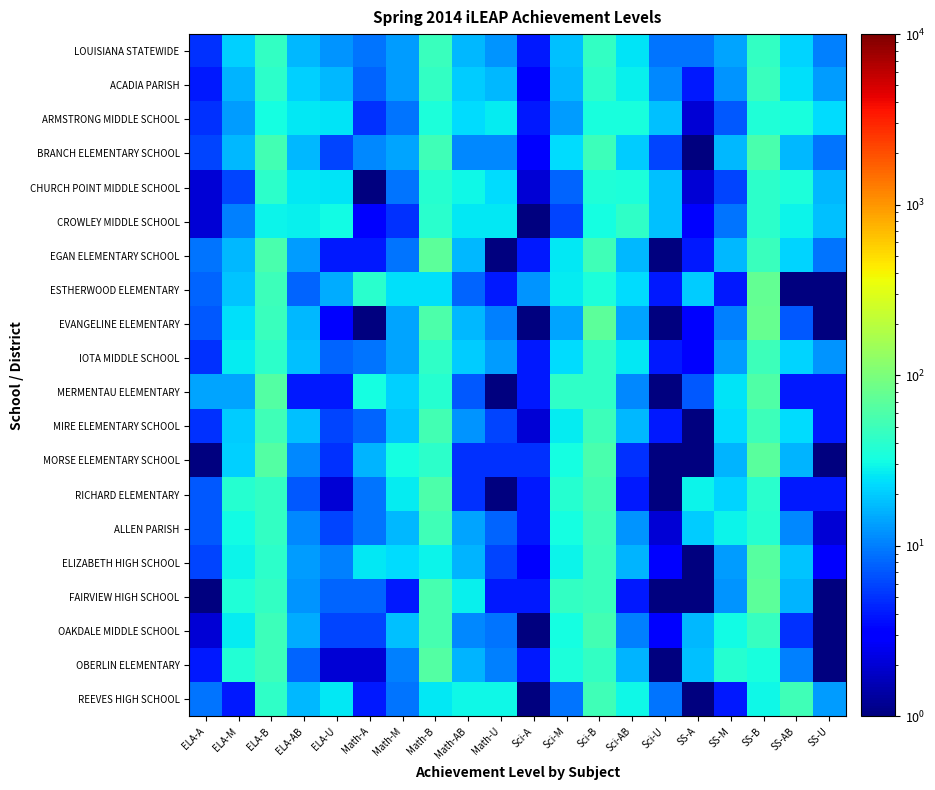

Reading left to right, list all the values displayed in this chart.

LOUISIANA STATEWIDE: ELA-A=5	ELA-M=21	ELA-B=44	ELA-AB=17	ELA-U=12	Math-A=9	Math-M=13	Math-B=48	Math-AB=17	Math-U=12	Sci-A=4	Sci-M=18	Sci-B=44	Sci-AB=25	Sci-U=9	SS-A=9	SS-M=14	SS-B=45	SS-AB=22	SS-U=10
ACADIA PARISH: ELA-A=4	ELA-M=16	ELA-B=41	ELA-AB=21	ELA-U=17	Math-A=8	Math-M=13	Math-B=44	Math-AB=20	Math-U=17	Sci-A=3	Sci-M=17	Sci-B=41	Sci-AB=28	Sci-U=11	SS-A=4	SS-M=12	SS-B=47	SS-AB=24	SS-U=13
ARMSTRONG MIDDLE SCHOOL: ELA-A=5	ELA-M=13	ELA-B=32	ELA-AB=26	ELA-U=25	Math-A=5	Math-M=9	Math-B=35	Math-AB=23	Math-U=27	Sci-A=4	Sci-M=13	Sci-B=33	Sci-AB=33	Sci-U=18	SS-A=2	SS-M=7	SS-B=36	SS-AB=33	SS-U=23
BRANCH ELEMENTARY SCHOOL: ELA-A=6	ELA-M=17	ELA-B=54	ELA-AB=17	ELA-U=6	Math-A=11	Math-M=14	Math-B=51	Math-AB=11	Math-U=11	Sci-A=3	Sci-M=23	Sci-B=49	Sci-AB=20	Sci-U=6	SS-A=1	SS-M=17	SS-B=57	SS-AB=17	SS-U=9
CHURCH POINT MIDDLE SCHOOL: ELA-A=2	ELA-M=6	ELA-B=41	ELA-AB=26	ELA-U=25	Math-A=1	Math-M=9	Math-B=39	Math-AB=30	Math-U=23	Sci-A=2	Sci-M=8	Sci-B=36	Sci-AB=35	Sci-U=18	SS-A=2	SS-M=6	SS-B=41	SS-AB=34	SS-U=17
CROWLEY MIDDLE SCHOOL: ELA-A=2	ELA-M=10	ELA-B=29	ELA-AB=28	ELA-U=31	Math-A=3	Math-M=5	Math-B=40	Math-AB=26	Math-U=26	Sci-A=1	Sci-M=6	Sci-B=32	Sci-AB=43	Sci-U=18	SS-A=3	SS-M=9	SS-B=41	SS-AB=29	SS-U=18
EGAN ELEMENTARY SCHOOL: ELA-A=9	ELA-M=17	ELA-B=57	ELA-AB=13	ELA-U=4	Math-A=4	Math-M=9	Math-B=70	Math-AB=17	Math-U=1	Sci-A=4	Sci-M=26	Sci-B=52	Sci-AB=17	Sci-U=1	SS-A=4	SS-M=17	SS-B=48	SS-AB=22	SS-U=9
ESTHERWOOD ELEMENTARY: ELA-A=8	ELA-M=19	ELA-B=50	ELA-AB=8	ELA-U=15	Math-A=40	Math-M=24	Math-B=24	Math-AB=8	Math-U=4	Sci-A=12	Sci-M=27	Sci-B=35	Sci-AB=23	Sci-U=4	SS-A=20	SS-M=4	SS-B=76	SS-AB=1	SS-U=1
EVANGELINE ELEMENTARY: ELA-A=7	ELA-M=24	ELA-B=48	ELA-AB=17	ELA-U=3	Math-A=1	Math-M=14	Math-B=59	Math-AB=17	Math-U=10	Sci-A=1	Sci-M=14	Sci-B=72	Sci-AB=14	Sci-U=1	SS-A=3	SS-M=10	SS-B=79	SS-AB=7	SS-U=1
IOTA MIDDLE SCHOOL: ELA-A=5	ELA-M=27	ELA-B=42	ELA-AB=18	ELA-U=8	Math-A=9	Math-M=14	Math-B=43	Math-AB=20	Math-U=13	Sci-A=4	Sci-M=23	Sci-B=43	Sci-AB=26	Sci-U=4	SS-A=3	SS-M=13	SS-B=49	SS-AB=22	SS-U=12
MERMENTAU ELEMENTARY: ELA-A=14	ELA-M=14	ELA-B=64	ELA-AB=4	ELA-U=4	Math-A=32	Math-M=21	Math-B=39	Math-AB=7	Math-U=1	Sci-A=4	Sci-M=43	Sci-B=43	Sci-AB=11	Sci-U=1	SS-A=7	SS-M=25	SS-B=61	SS-AB=4	SS-U=4
MIRE ELEMENTARY SCHOOL: ELA-A=5	ELA-M=20	ELA-B=51	ELA-AB=18	ELA-U=6	Math-A=8	Math-M=19	Math-B=54	Math-AB=12	Math-U=6	Sci-A=2	Sci-M=27	Sci-B=50	Sci-AB=17	Sci-U=4	SS-A=1	SS-M=23	SS-B=50	SS-AB=23	SS-U=4
MORSE ELEMENTARY SCHOOL: ELA-A=1	ELA-M=21	ELA-B=63	ELA-AB=11	ELA-U=5	Math-A=16	Math-M=32	Math-B=42	Math-AB=5	Math-U=5	Sci-A=5	Sci-M=32	Sci-B=58	Sci-AB=5	Sci-U=1	SS-A=1	SS-M=16	SS-B=68	SS-AB=16	SS-U=1
RICHARD ELEMENTARY: ELA-A=7	ELA-M=39	ELA-B=45	ELA-AB=7	ELA-U=2	Math-A=9	Math-M=27	Math-B=59	Math-AB=5	Math-U=1	Sci-A=4	Sci-M=38	Sci-B=53	Sci-AB=4	Sci-U=1	SS-A=29	SS-M=22	SS-B=40	SS-AB=4	SS-U=4
ALLEN PARISH: ELA-A=7	ELA-M=31	ELA-B=45	ELA-AB=11	ELA-U=6	Math-A=9	Math-M=17	Math-B=52	Math-AB=14	Math-U=8	Sci-A=4	Sci-M=32	Sci-B=49	Sci-AB=12	Sci-U=2	SS-A=20	SS-M=29	SS-B=39	SS-AB=11	SS-U=2
ELIZABETH HIGH SCHOOL: ELA-A=6	ELA-M=29	ELA-B=42	ELA-AB=13	ELA-U=10	Math-A=26	Math-M=23	Math-B=29	Math-AB=16	Math-U=6	Sci-A=3	Sci-M=29	Sci-B=48	Sci-AB=16	Sci-U=3	SS-A=1	SS-M=13	SS-B=65	SS-AB=19	SS-U=3
FAIRVIEW HIGH SCHOOL: ELA-A=1	ELA-M=36	ELA-B=44	ELA-AB=12	ELA-U=8	Math-A=8	Math-M=4	Math-B=56	Math-AB=28	Math-U=4	Sci-A=4	Sci-M=44	Sci-B=48	Sci-AB=4	Sci-U=1	SS-A=1	SS-M=12	SS-B=72	SS-AB=16	SS-U=1
OAKDALE MIDDLE SCHOOL: ELA-A=2	ELA-M=27	ELA-B=50	ELA-AB=15	ELA-U=6	Math-A=6	Math-M=18	Math-B=56	Math-AB=11	Math-U=9	Sci-A=1	Sci-M=32	Sci-B=54	Sci-AB=10	Sci-U=3	SS-A=17	SS-M=31	SS-B=46	SS-AB=5	SS-U=1
OBERLIN ELEMENTARY: ELA-A=4	ELA-M=37	ELA-B=49	ELA-AB=8	ELA-U=2	Math-A=2	Math-M=10	Math-B=63	Math-AB=16	Math-U=10	Sci-A=4	Sci-M=35	Sci-B=45	Sci-AB=16	Sci-U=1	SS-A=18	SS-M=39	SS-B=33	SS-AB=10	SS-U=1
REEVES HIGH SCHOOL: ELA-A=9	ELA-M=4	ELA-B=43	ELA-AB=17	ELA-U=26	Math-A=4	Math-M=9	Math-B=26	Math-AB=30	Math-U=30	Sci-A=1	Sci-M=9	Sci-B=52	Sci-AB=30	Sci-U=9	SS-A=1	SS-M=4	SS-B=30	SS-AB=52	SS-U=13